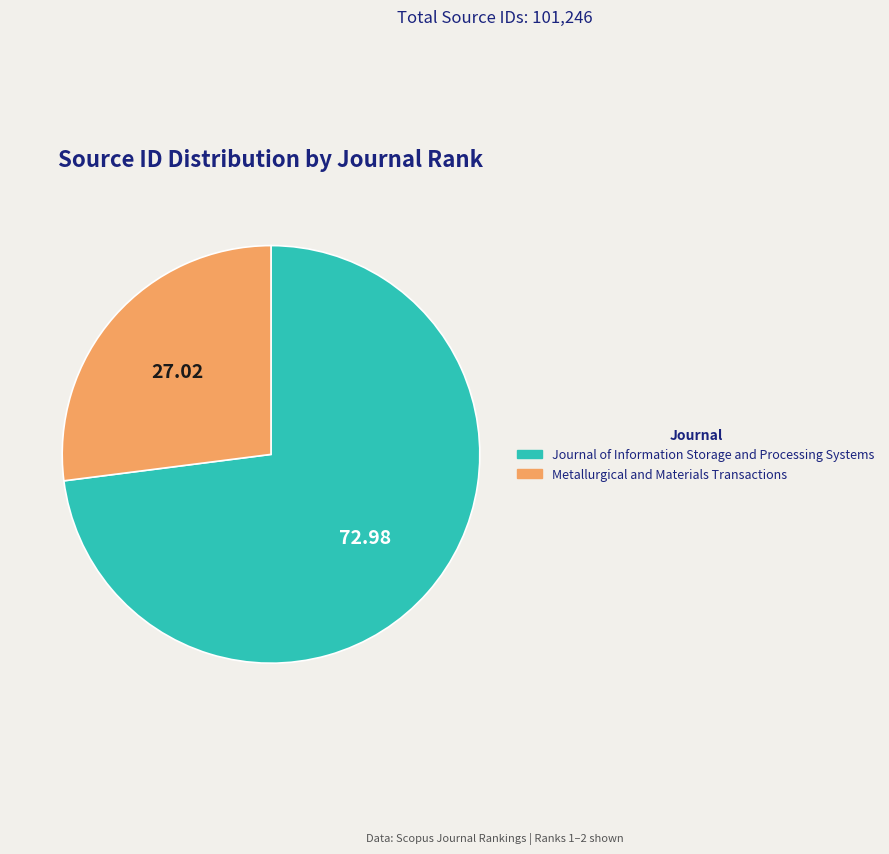

Do Journal of Information Storage and Processing Systems and Metallurgical and Materials Transactions together represent more than half of the pie?

Yes